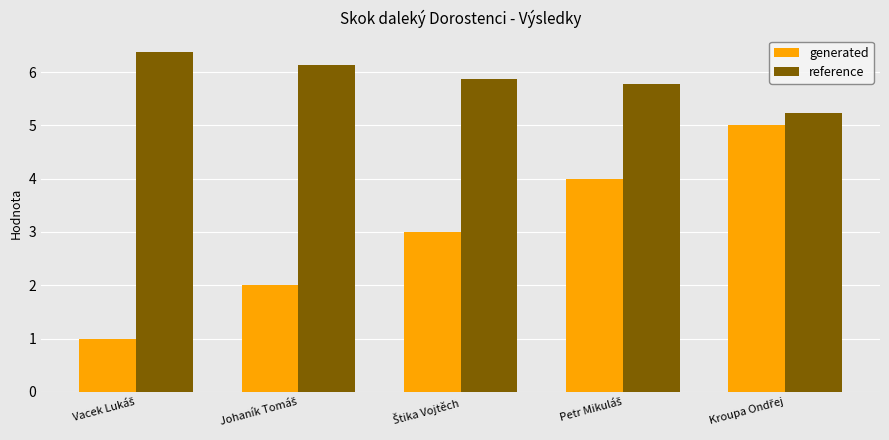

What is the maximum value shown in the chart?

6.4